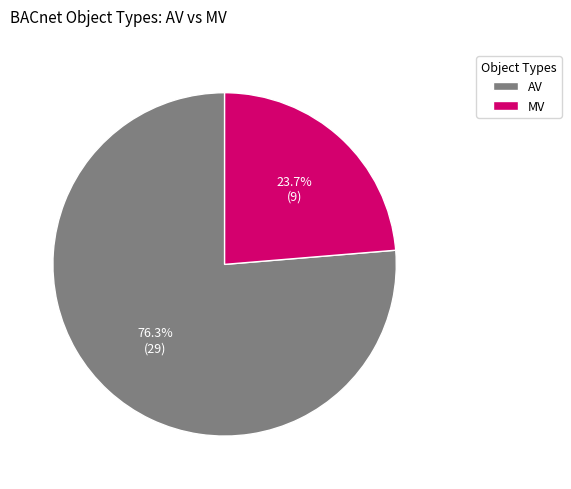

Rank the categories by value from highest to lowest.

AV, MV